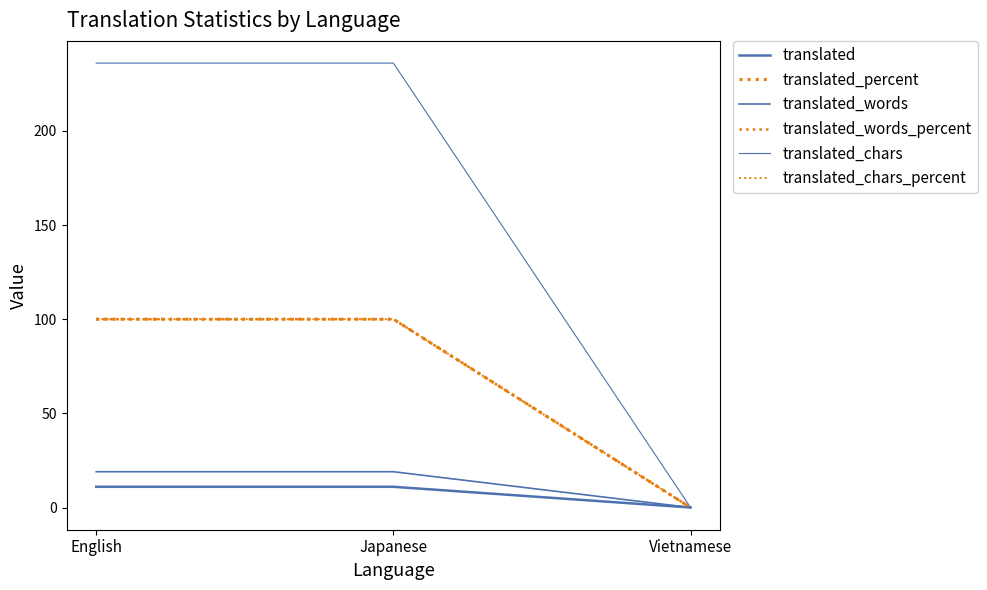

Does the chart display data point markers on the line(s)?

No